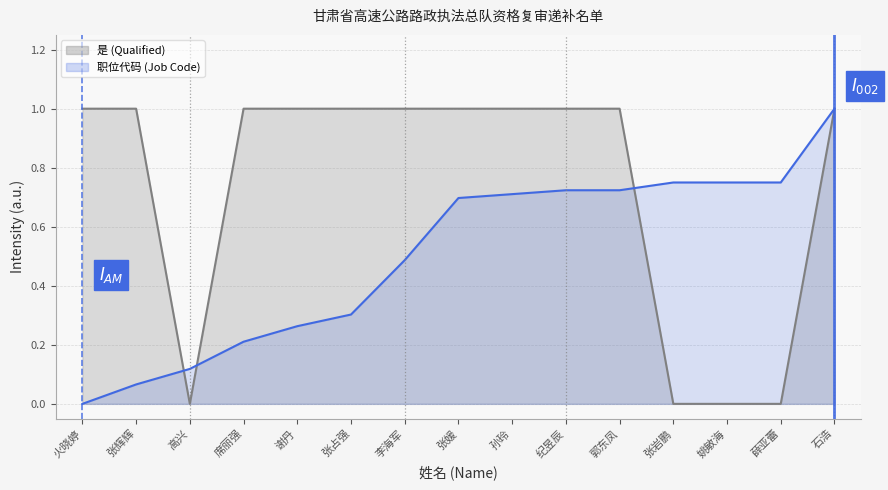

What is the greatest value displayed?

1.0